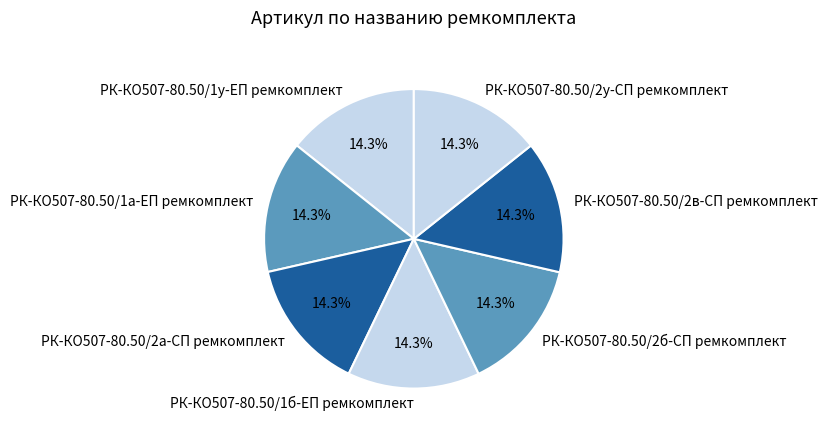

To the nearest percent, what is the combined percentage of РК-КО507-80.50/1у-ЕП ремкомплект and РК-КО507-80.50/1а-ЕП ремкомплект?

29%